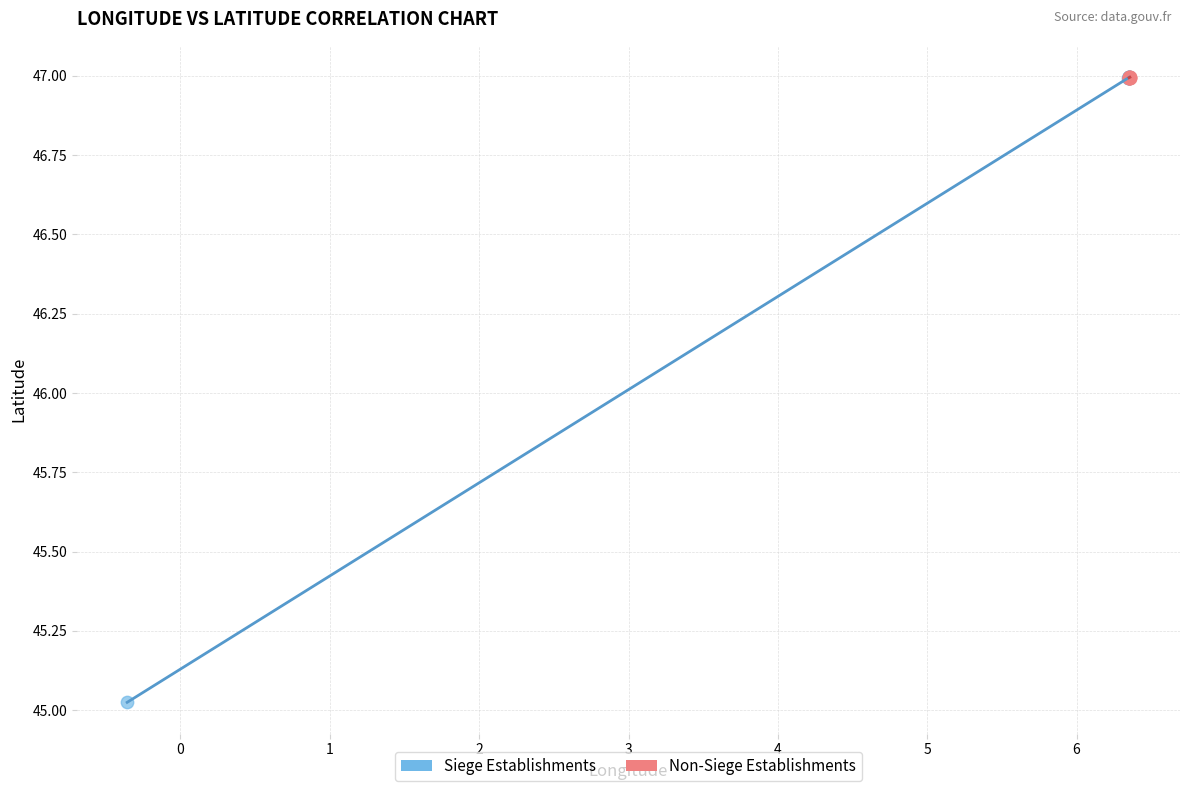

Which series has the largest Y range (max minus min)?

Siege Establishments